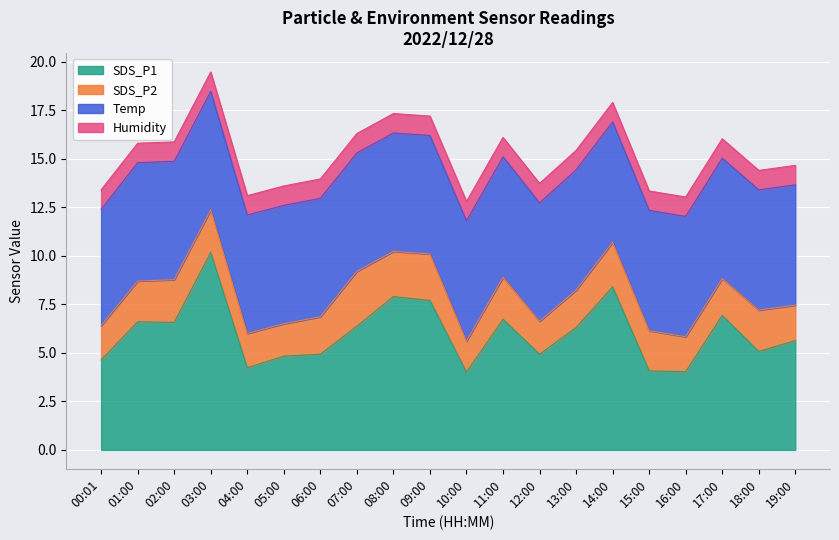

What is the label of the 7th point from the left?

06:00